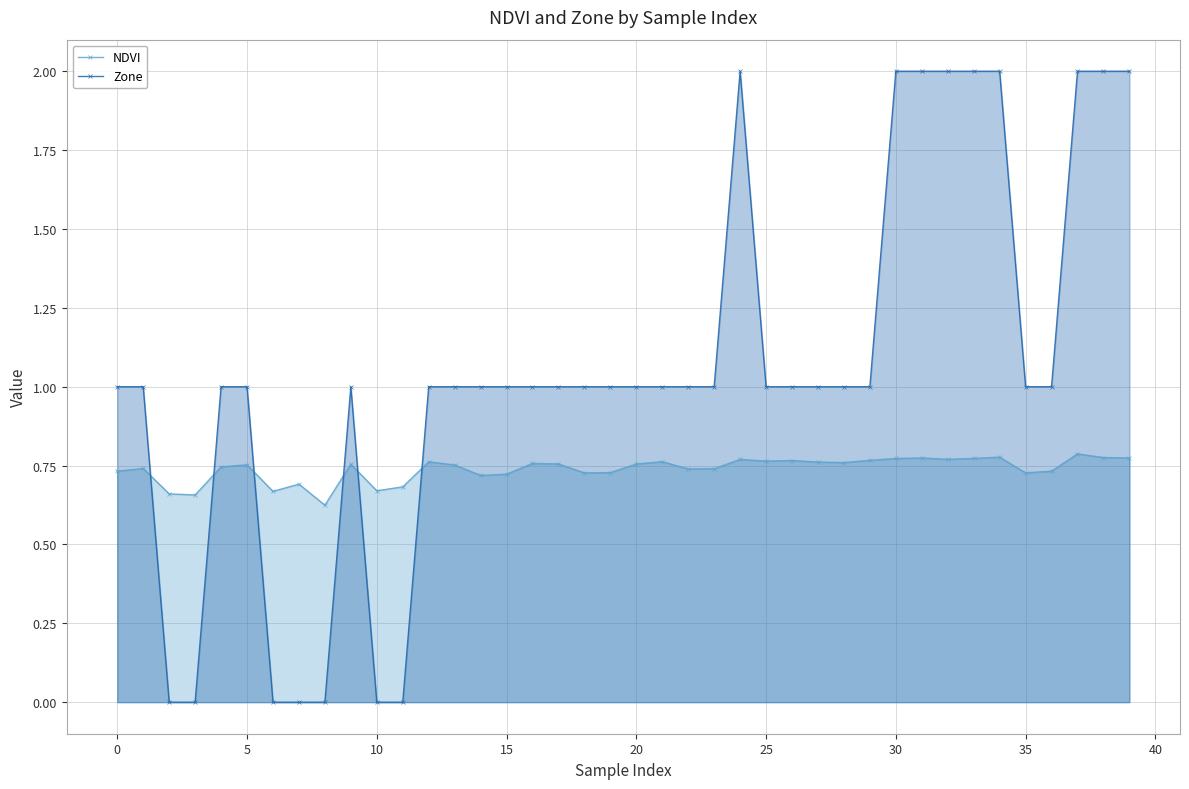

What is the sum of all Zone values?

42.0